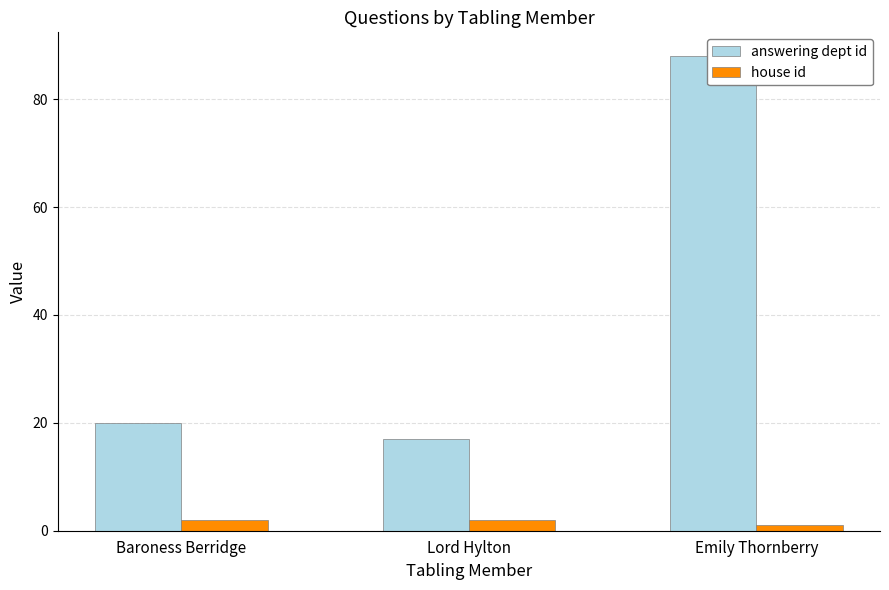

At Emily Thornberry, list the series in order from largest to smallest.

answering dept id, house id